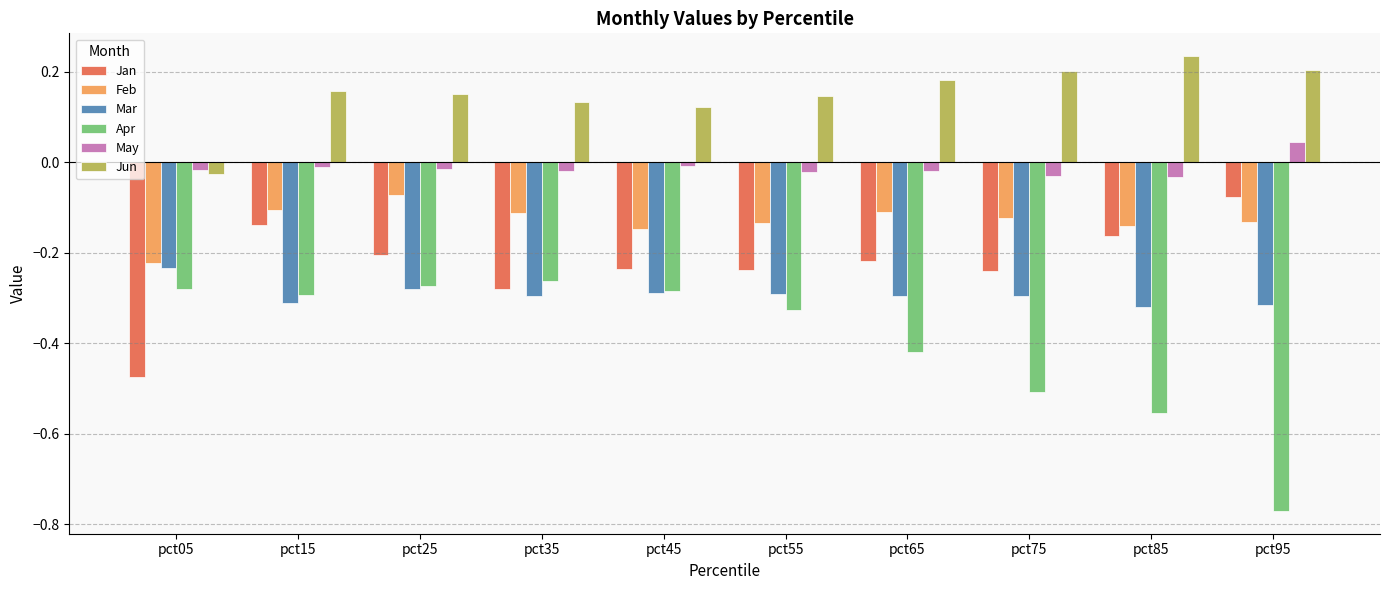

How many series are shown in this chart?

6